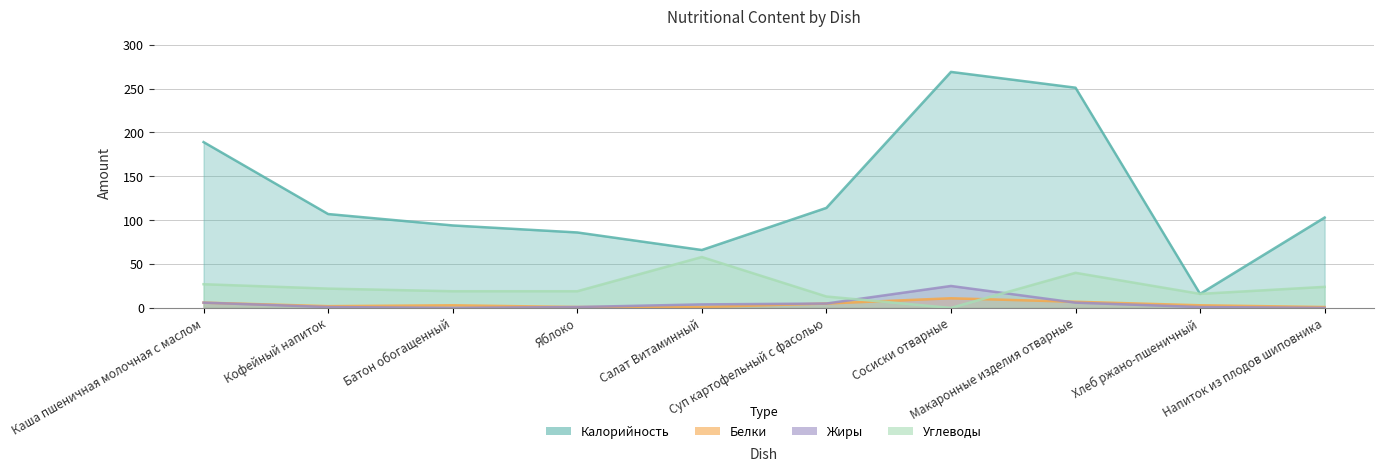

How many data points in Белки are less than 3?

4